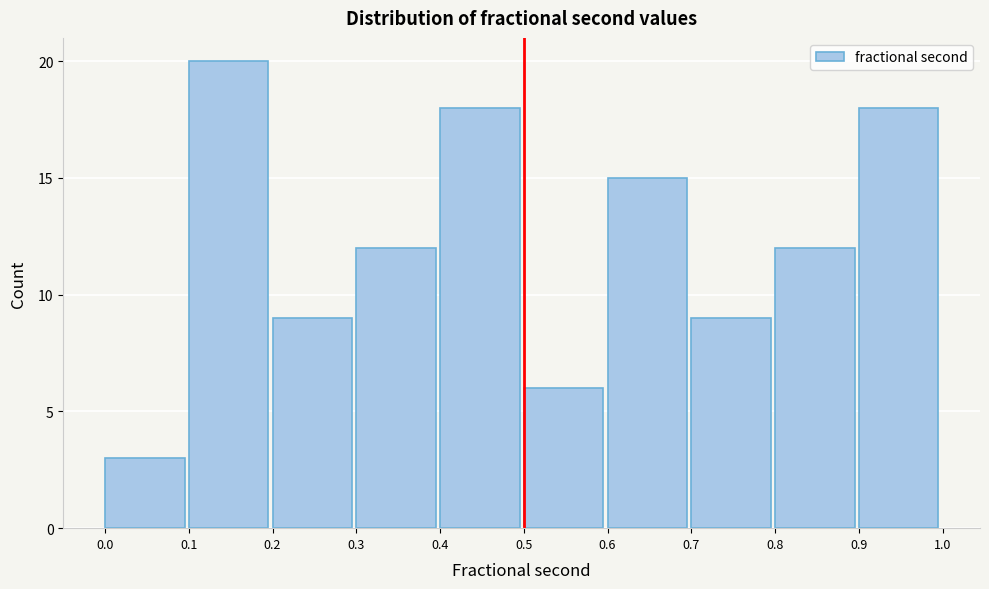

Reading left to right, transcribe this chart: for each bar, give the range it covers on the x-axis and its height. The values are not printed on the chart, so give them approximately, as read against the axis.

0.0 to 0.1: 3
0.1 to 0.2: 20
0.2 to 0.3: 9
0.3 to 0.4: 12
0.4 to 0.5: 18
0.5 to 0.6: 6
0.6 to 0.7: 15
0.7 to 0.8: 9
0.8 to 0.9: 12
0.9 to 1.0: 18